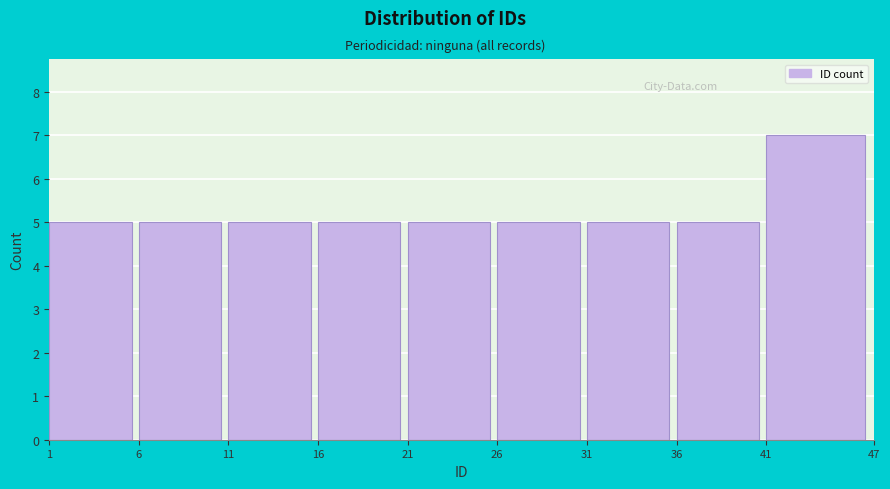

How tall is the bar that spans 31 to 36 on the x-axis? The values are not printed on the chart, so give them approximately, as read against the axis.

5